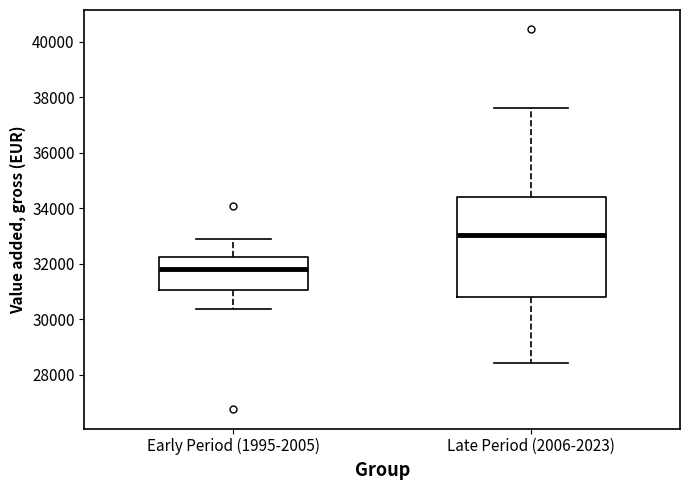

Where is the lower edge of the box for Late Period (2006-2023) on the y-axis? The values are not printed on the chart, so give them approximately, as read against the axis.

30800